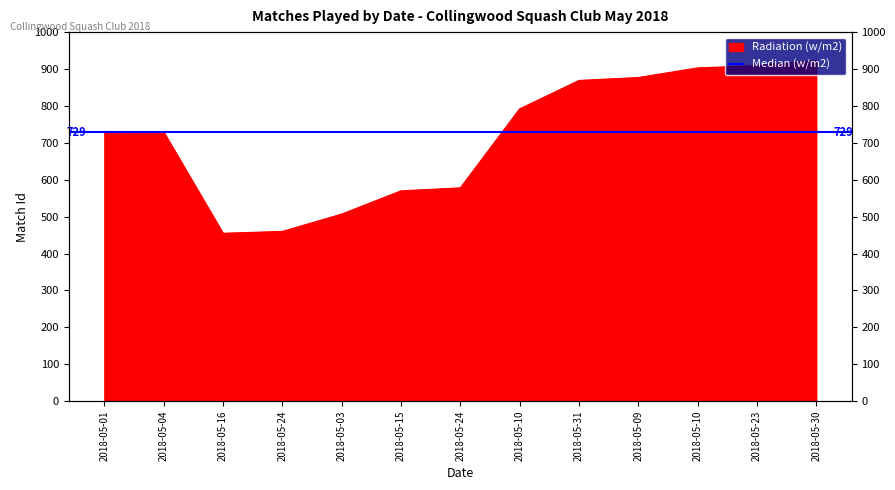

At which label does the data first exceed 729?

2018-05-10